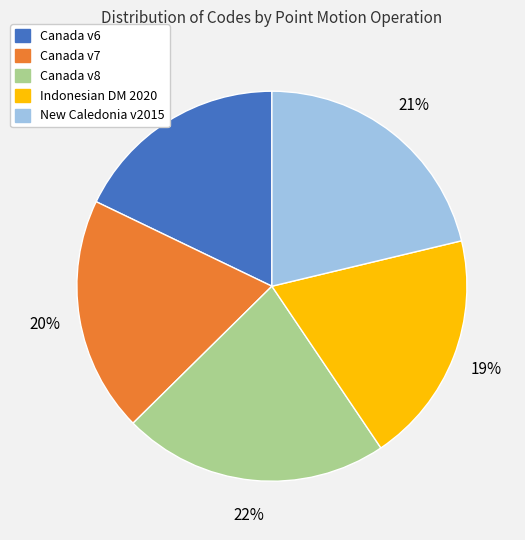

To the nearest percent, what is the average slice percentage?

20%